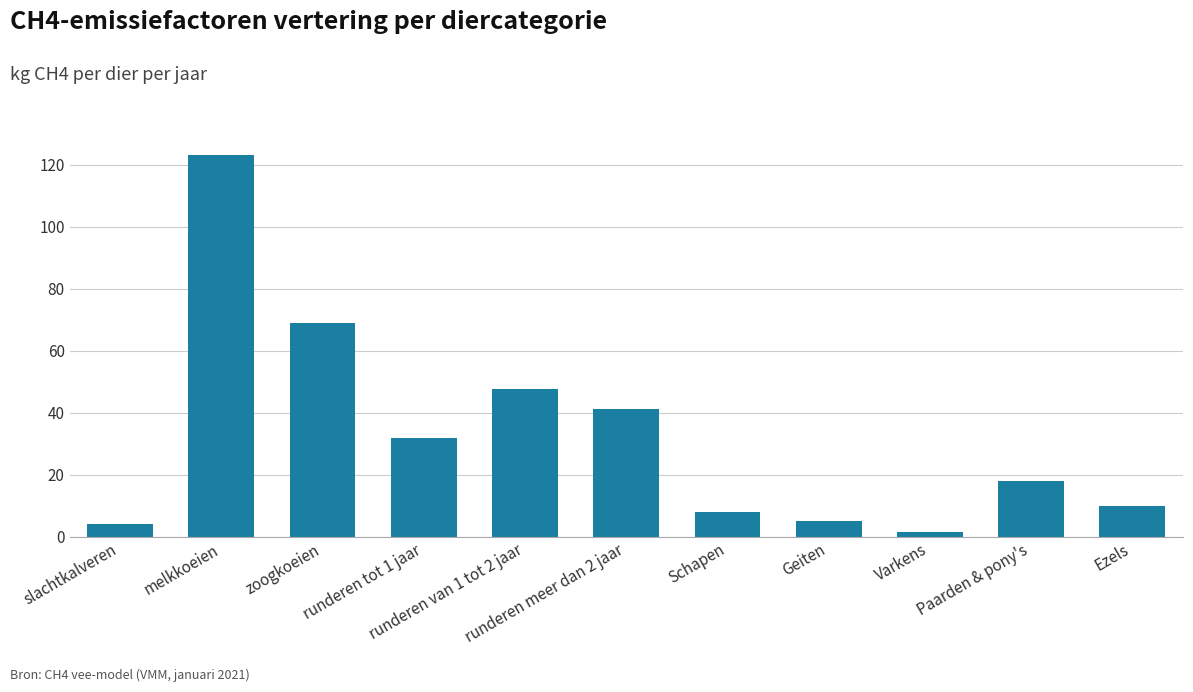

Reading right to left, transcribe all the data shown in this chart.

10.0	18.0	1.5	5.0	8.0	41.4	47.8	31.9	68.9	123.3	4.1